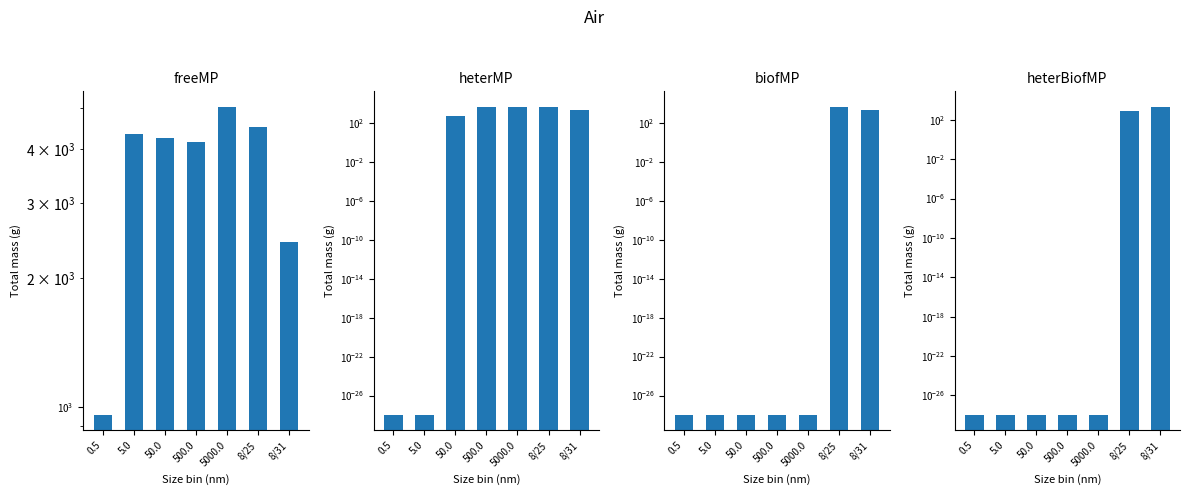

What is the total value across all series at 5.0?

4344.0